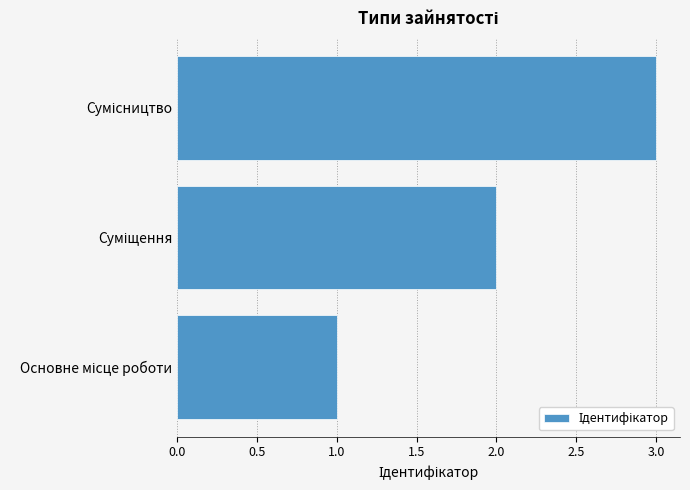

What is the greatest value displayed?

3